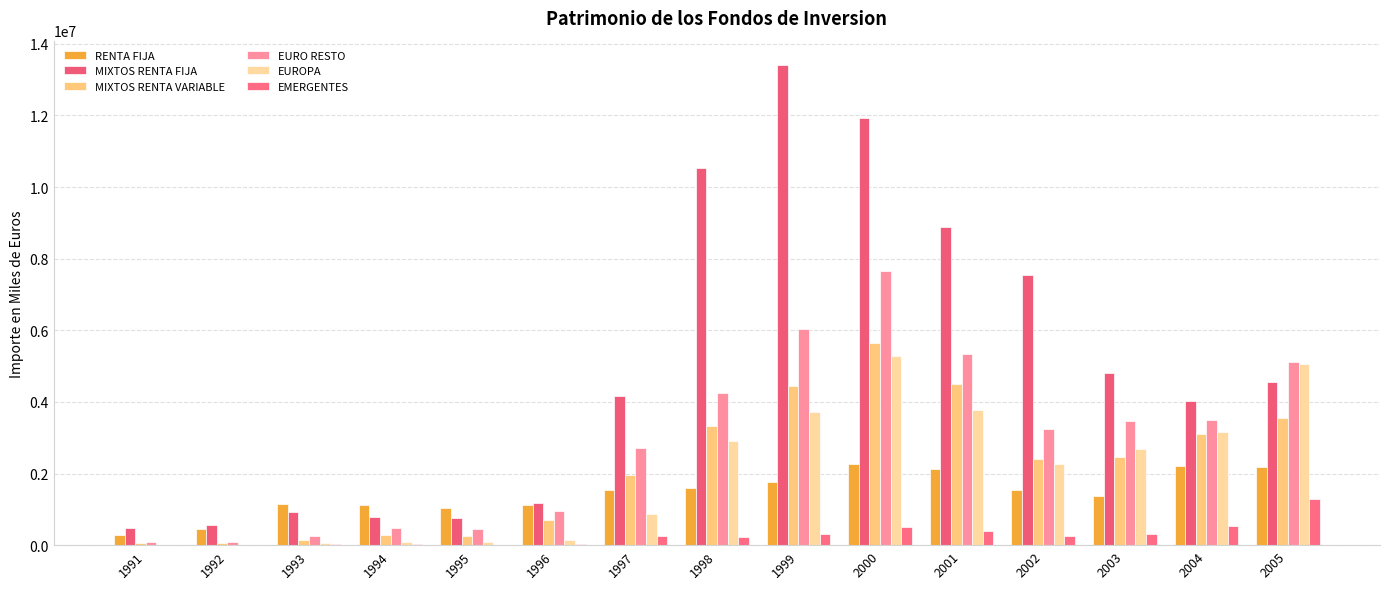

Reading left to right, what are all the values shown in this chart?

RENTA FIJA: 281962	464819	1148238	1129997	1047356	1134372	1541166	1594206	1773502	2278971	2130590	1544289	1362956	2219060	2176517
MIXTOS RENTA FIJA: 470336	565388	915647	796733	769237	1188078	4153233	10518182	13416585	11938086	8886357	7532053	4793369	4026717	4568275
MIXTOS RENTA VARIABLE: 53135	58538	147560	278415	262214	701193	1952360	3339596	4453702	5647074	4486603	2410082	2461172	3111652	3541882
EURO RESTO: 101619	85000	265137	465962	445583	958907	2724852	4259301	6022475	7661923	5329825	3230167	3476644	3495689	5118339
EUROPA: 14294	15888	50318	88792	77756	142783	880925	2899032	3709020	5268541	3787480	2260594	2688629	3149965	5071518
EMERGENTES: 6585	9617	29309	19141	13528	19972	251126	241144	318773	505849	386579	252302	305402	537586	1281492